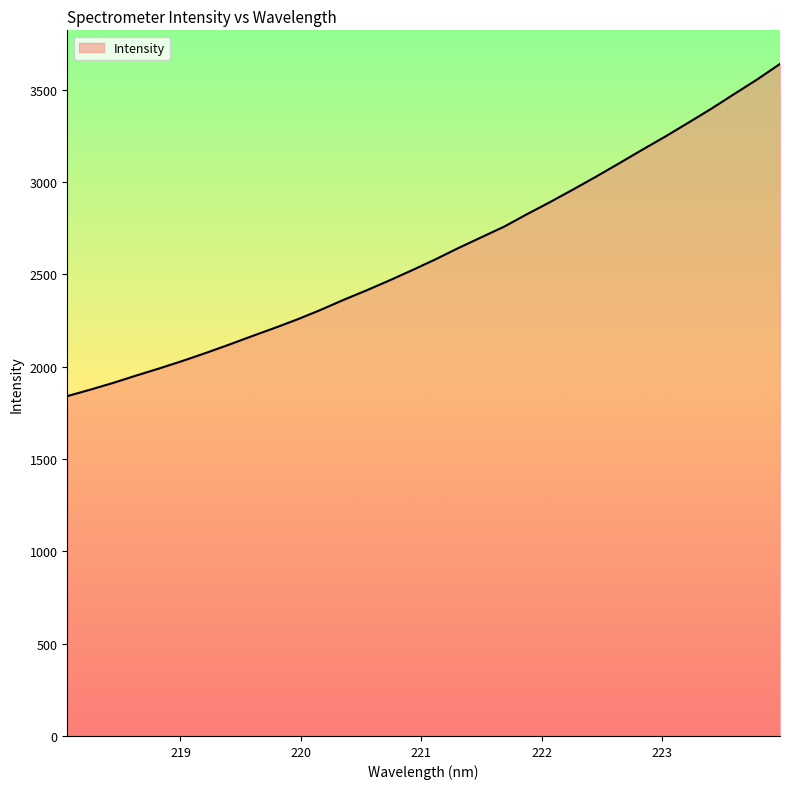

Does the chart have visible grid lines?

No